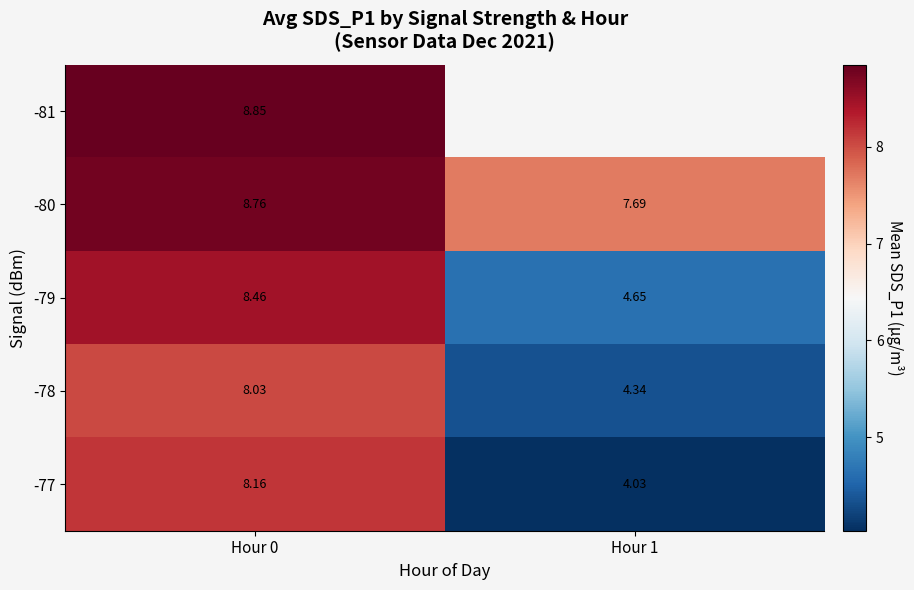

What is the total value across all series at Hour 0?

42.3